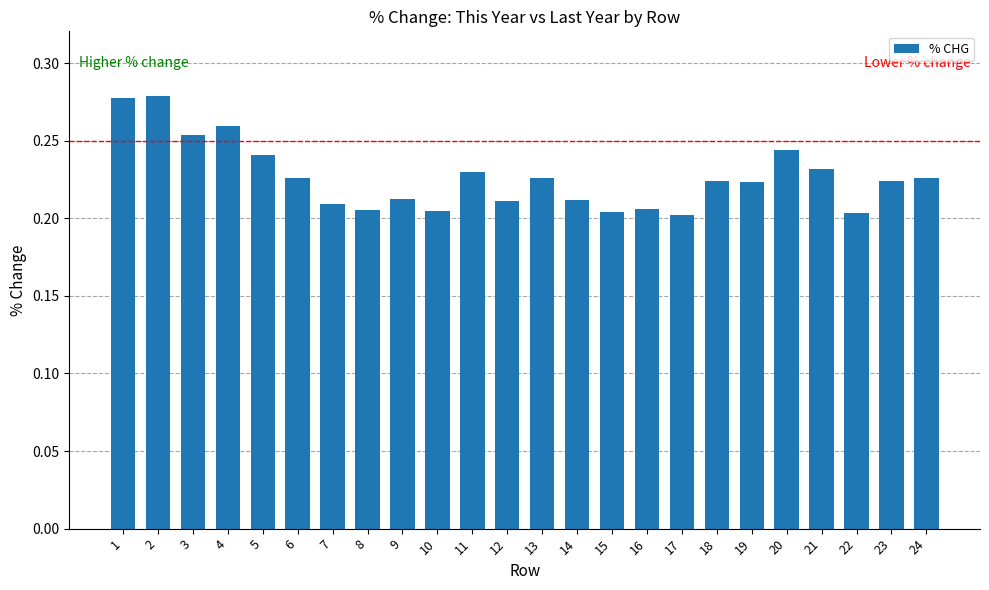

What is the sum of the values at 14 and 1?

0.5